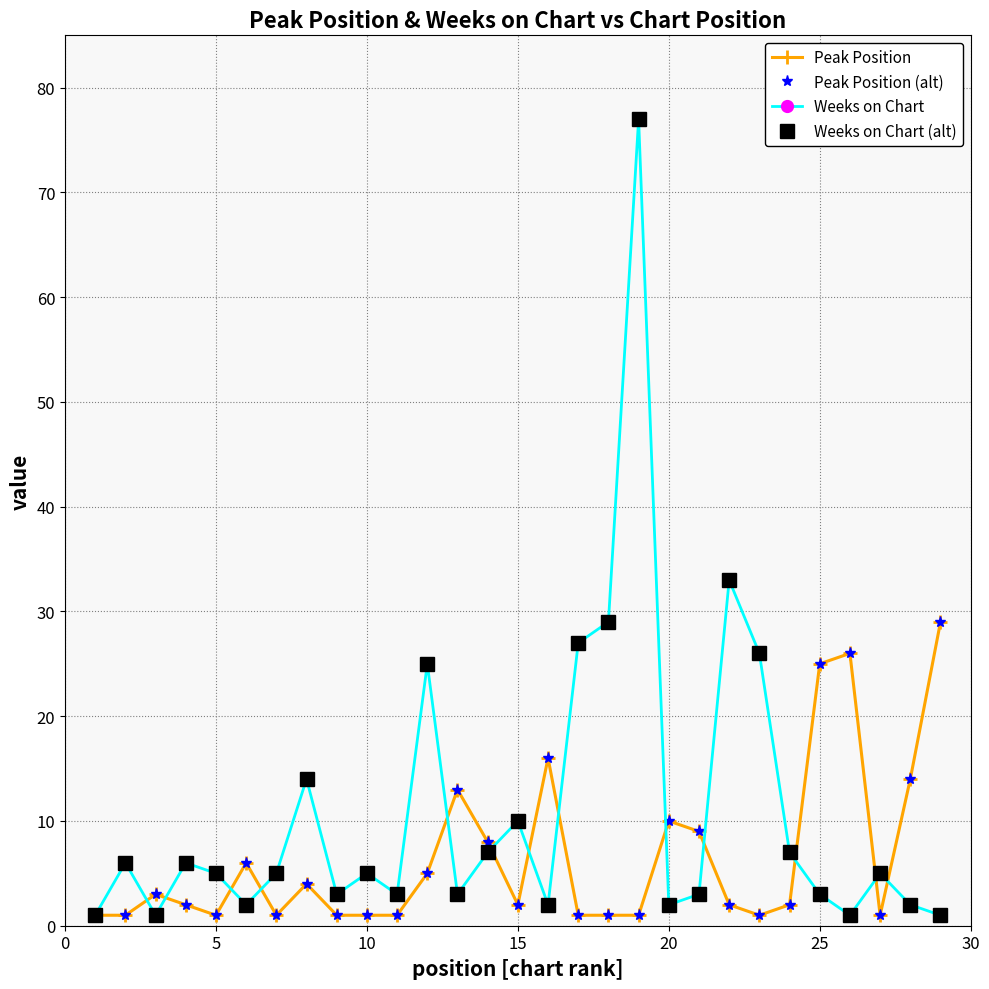

How many lines are shown in the chart?

4